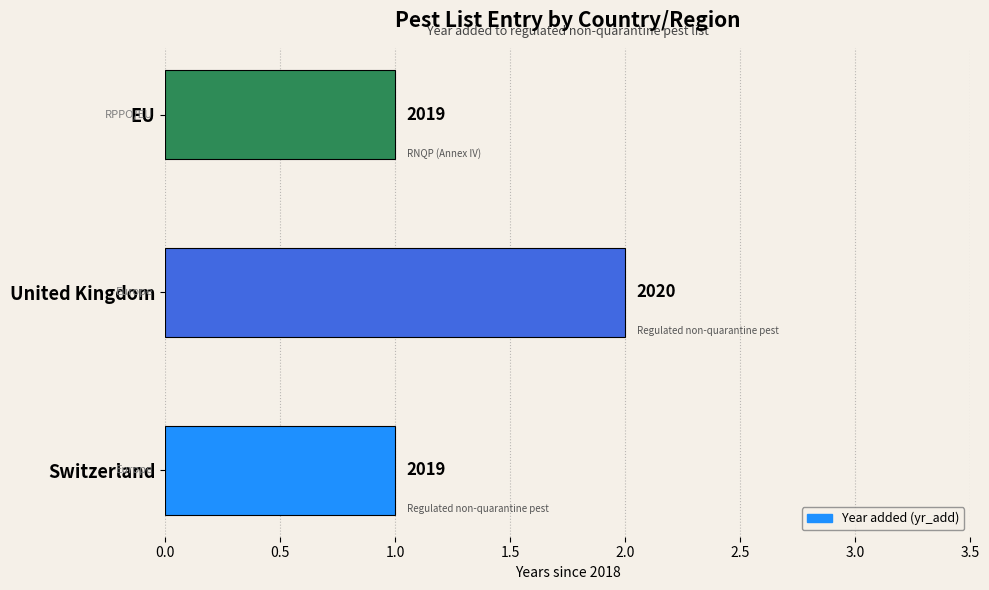

What is the maximum value shown in the chart?

2